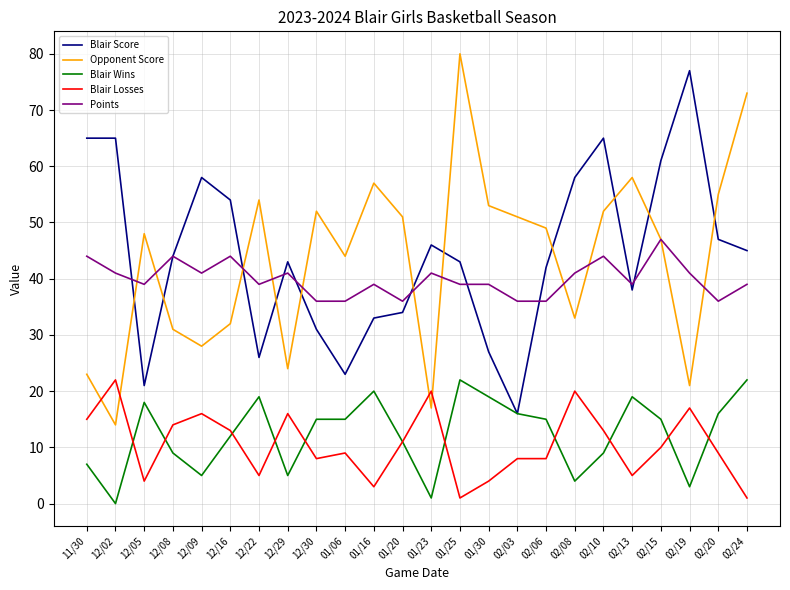

Which series has the largest range (max minus min)?

Opponent Score